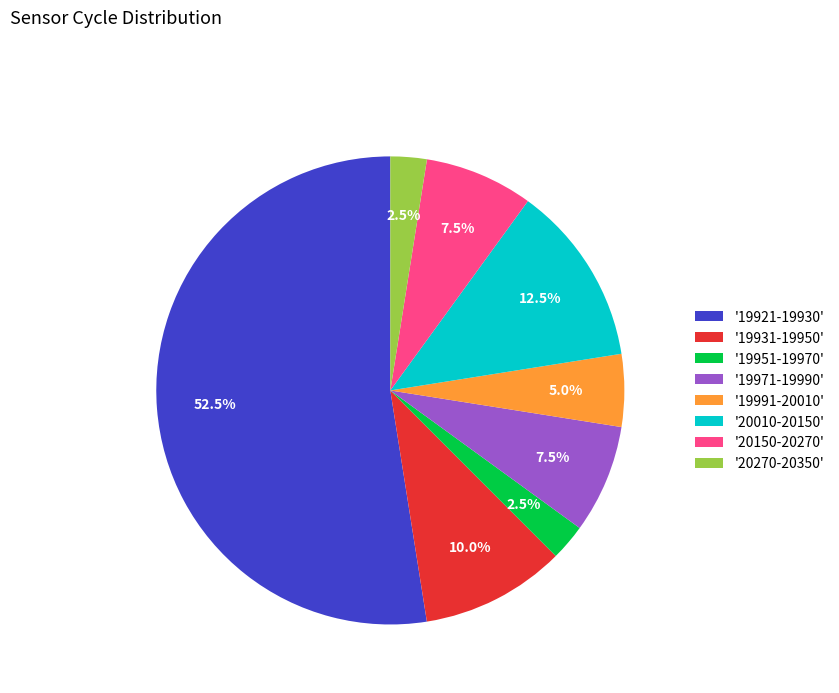

How much of the chart is everything except '19991-20010'?

95.0%